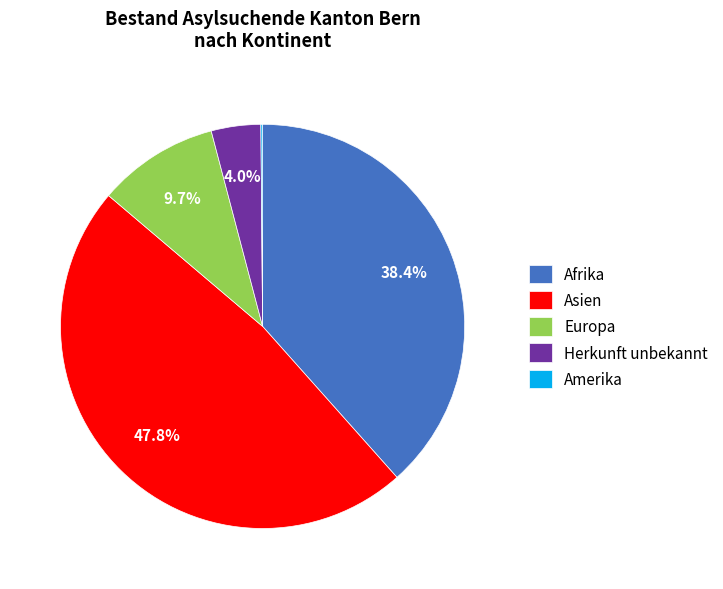

Which category has the biggest portion of the pie?

Asien